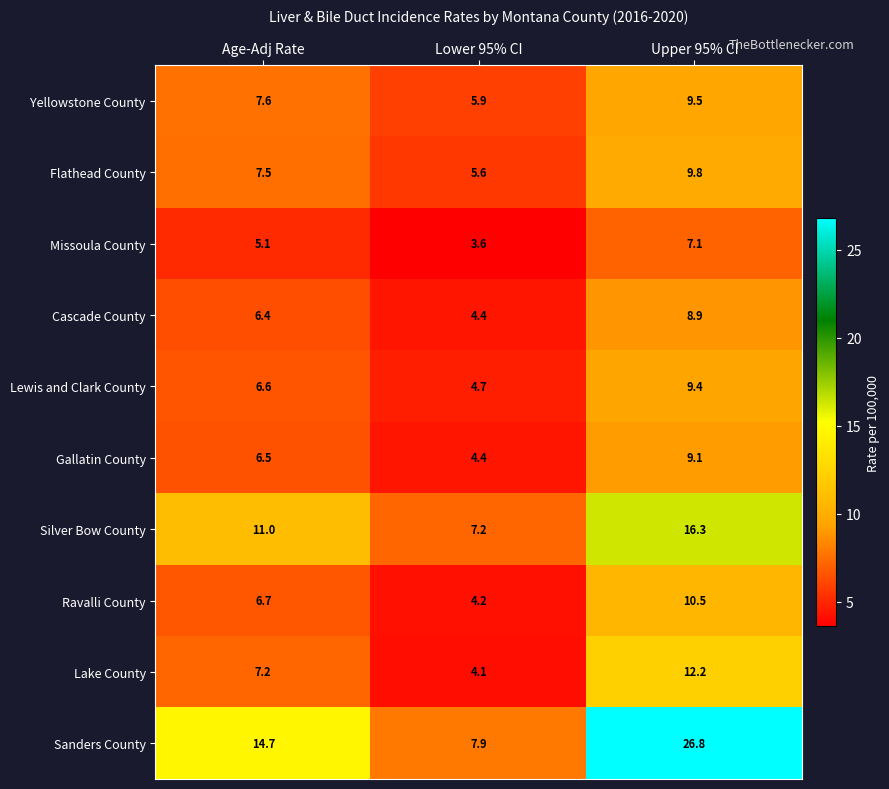

Reading right to left, transcribe all the data shown in this chart.

Yellowstone County: Upper 95% CI=9.5	Lower 95% CI=5.9	Age-Adj Rate=7.6
Flathead County: Upper 95% CI=9.8	Lower 95% CI=5.6	Age-Adj Rate=7.5
Missoula County: Upper 95% CI=7.1	Lower 95% CI=3.6	Age-Adj Rate=5.1
Cascade County: Upper 95% CI=8.9	Lower 95% CI=4.4	Age-Adj Rate=6.4
Lewis and Clark County: Upper 95% CI=9.4	Lower 95% CI=4.7	Age-Adj Rate=6.6
Gallatin County: Upper 95% CI=9.1	Lower 95% CI=4.4	Age-Adj Rate=6.5
Silver Bow County: Upper 95% CI=16.3	Lower 95% CI=7.2	Age-Adj Rate=11.0
Ravalli County: Upper 95% CI=10.5	Lower 95% CI=4.2	Age-Adj Rate=6.7
Lake County: Upper 95% CI=12.2	Lower 95% CI=4.1	Age-Adj Rate=7.2
Sanders County: Upper 95% CI=26.8	Lower 95% CI=7.9	Age-Adj Rate=14.7